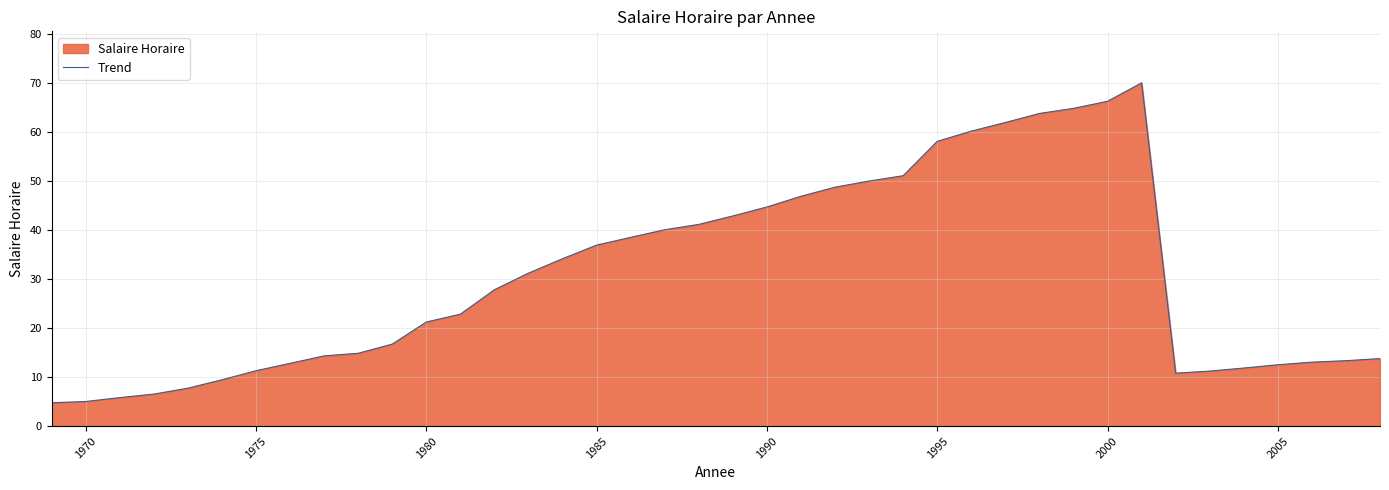

What is the difference between the maximum and minimum values?

65.2